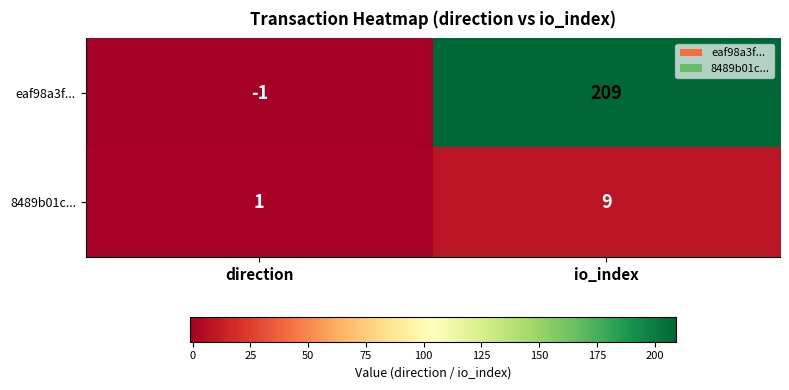

What is the difference between the maximum and minimum values in the eaf98a3f... series?

210